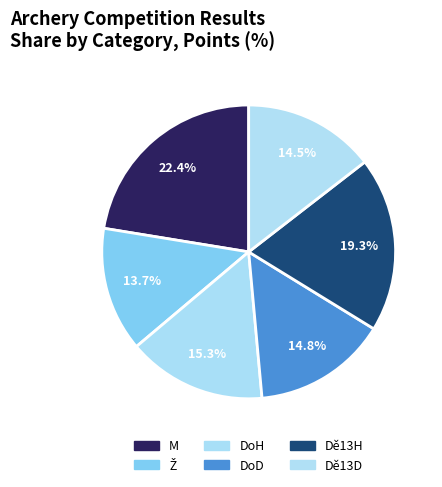

Does Dě13D represent more than half of the total?

No